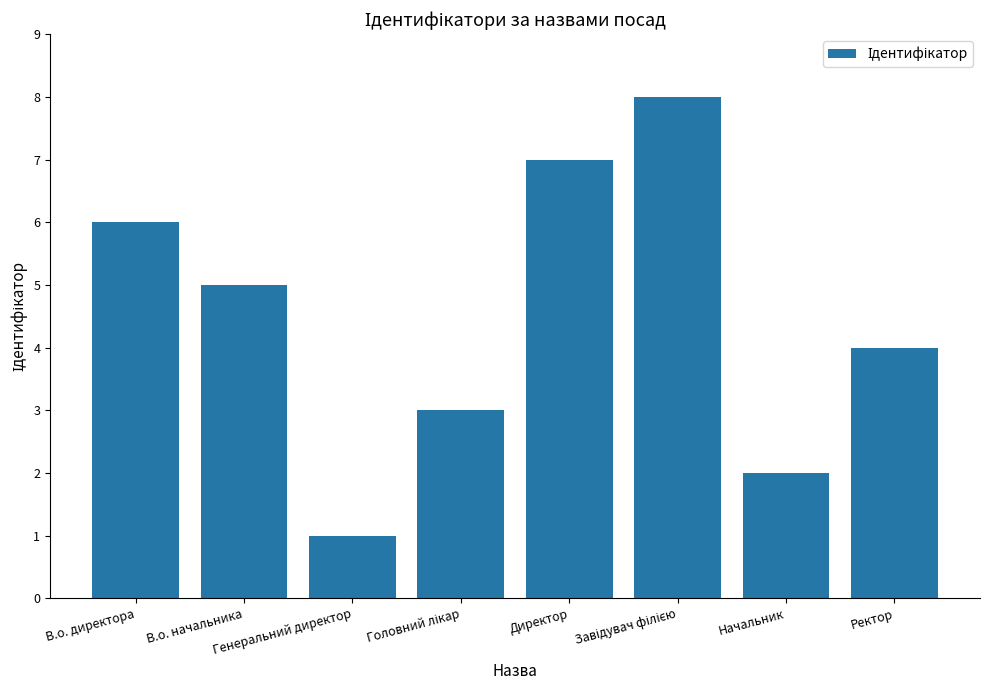

What is the greatest value displayed?

8